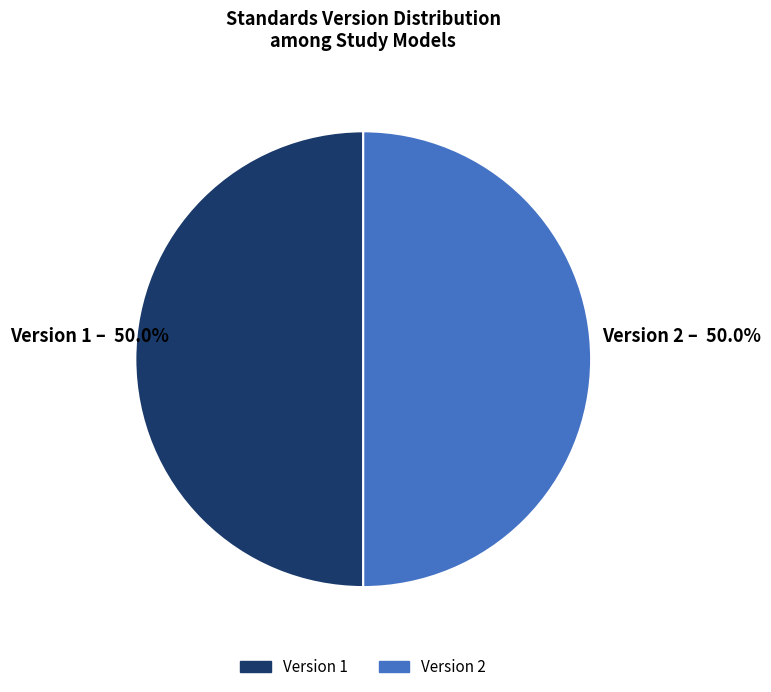

To the nearest percent, what is the difference between the largest and smallest slice percentages?

0%